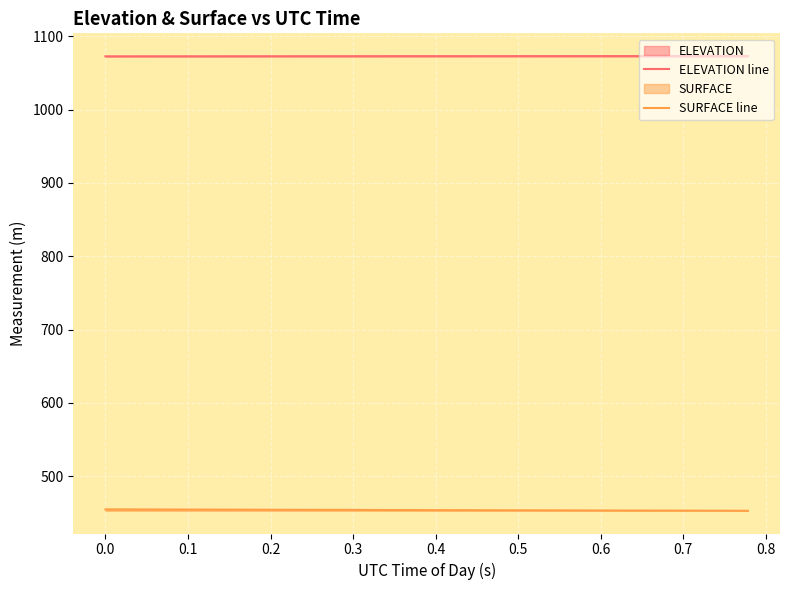

True or false: SURFACE line and ELEVATION line intersect in this chart.

False